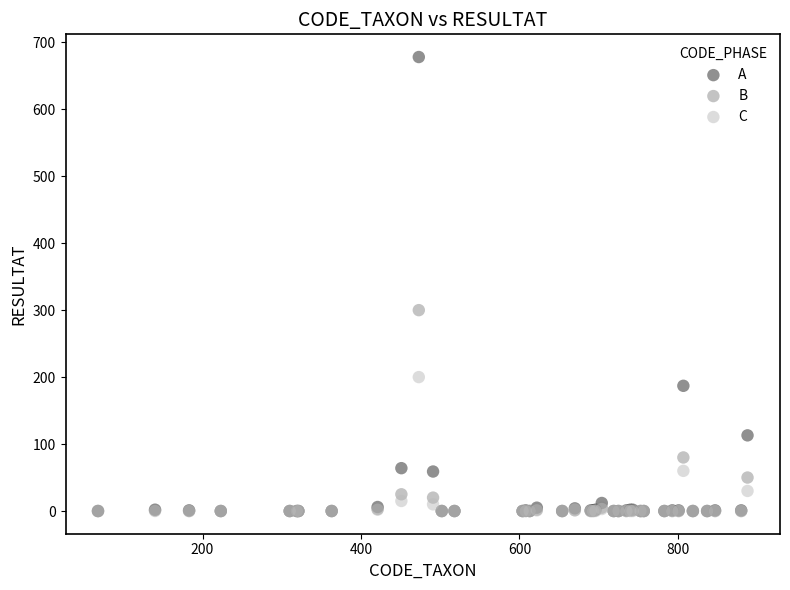

Which series contains the highest Y value?

A